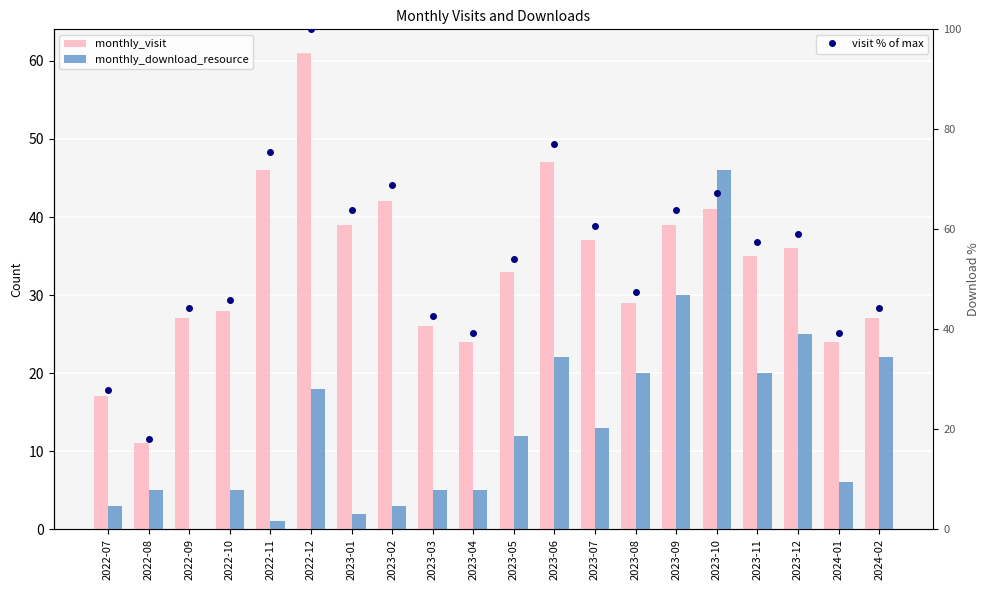

What is the average value of the visit % of max series?

54.8